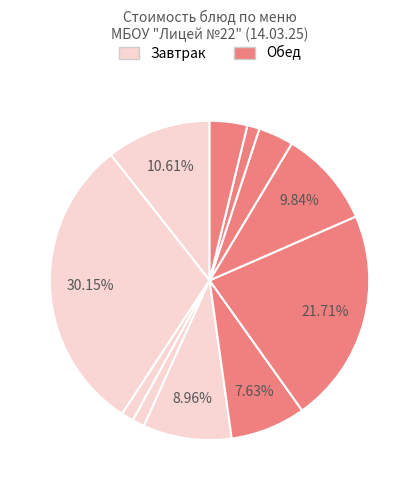

How many segments does this pie chart have?

11